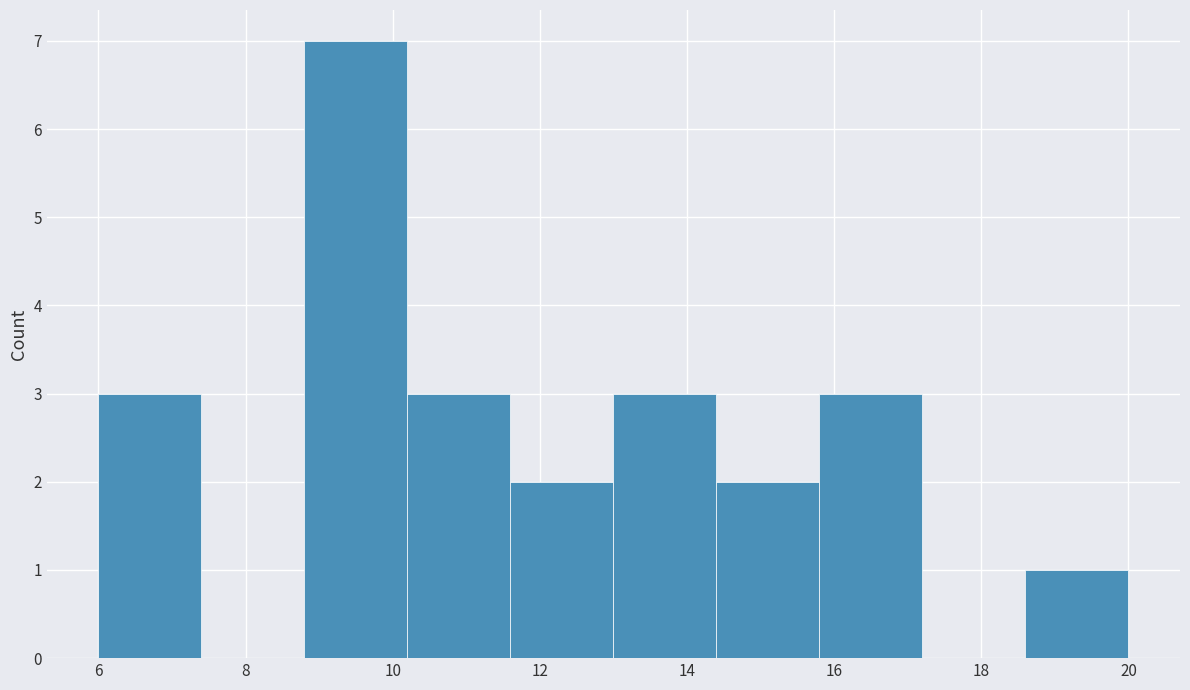

What is the height of the bar covering 8.8 to 10.2 on the x-axis? The values are not printed on the chart, so give them approximately, as read against the axis.

7